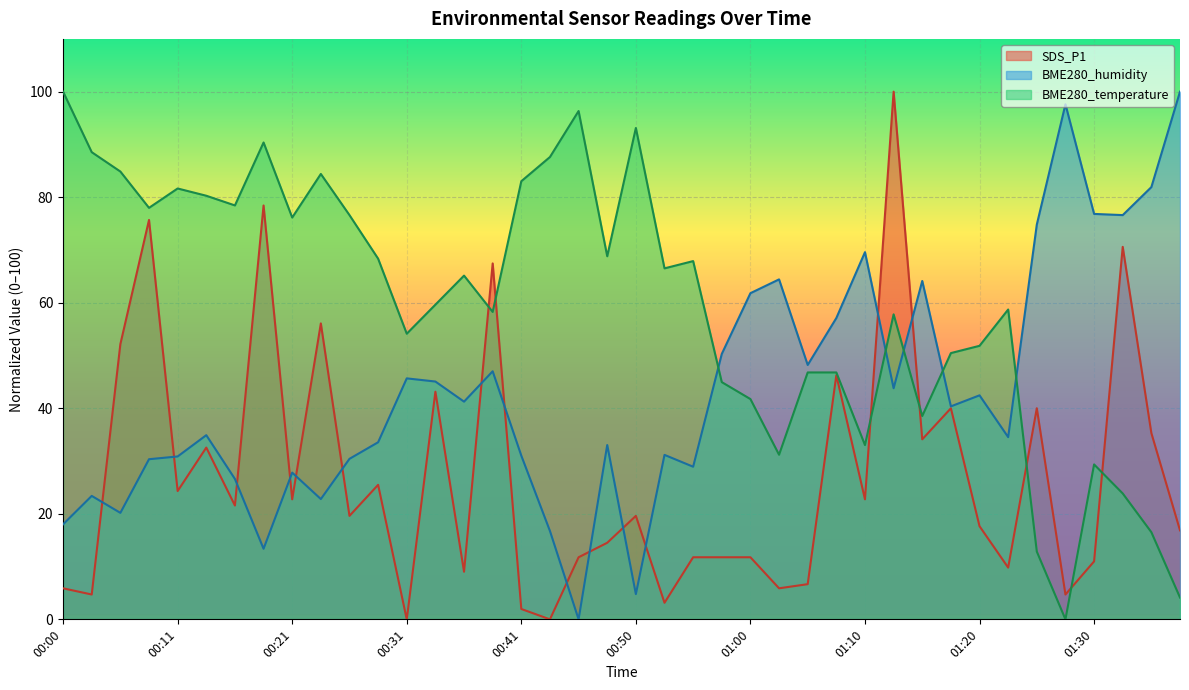

At which category does BME280_temperature reach its first local peak?

00:11